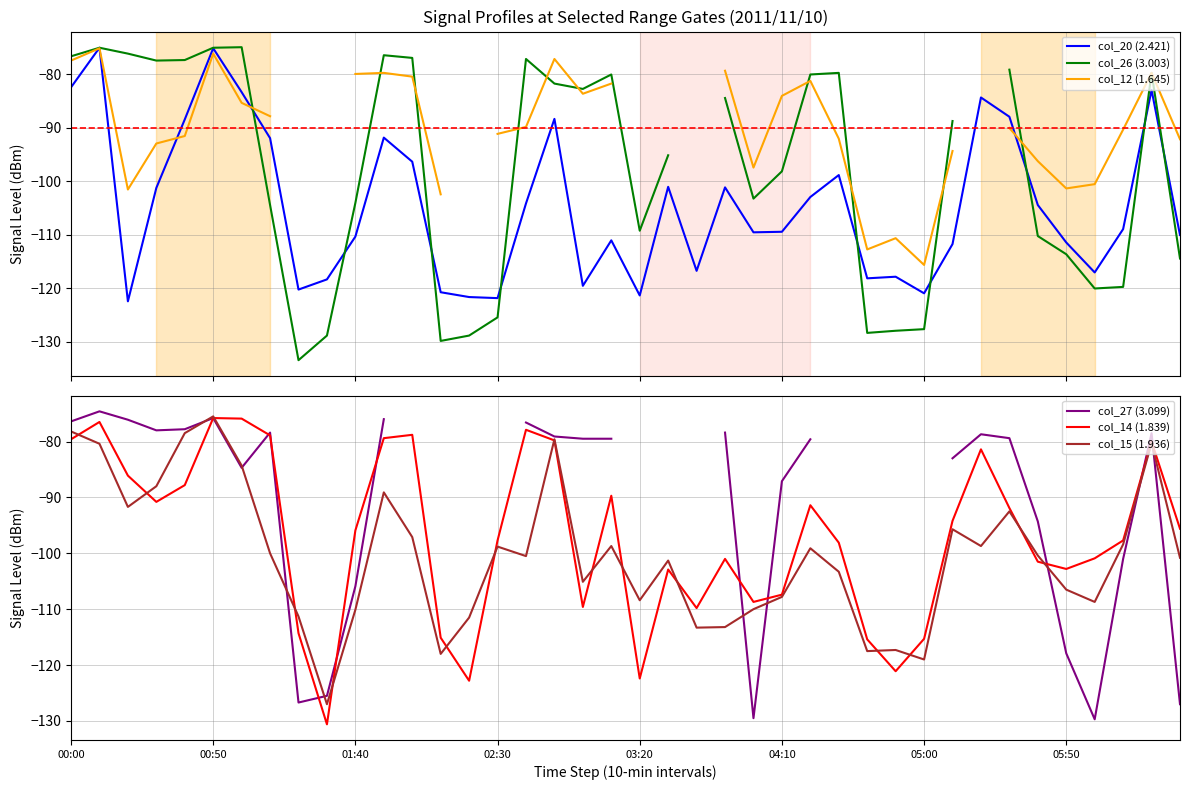

What is the maximum value for col_15 (1.936)?

-75.5